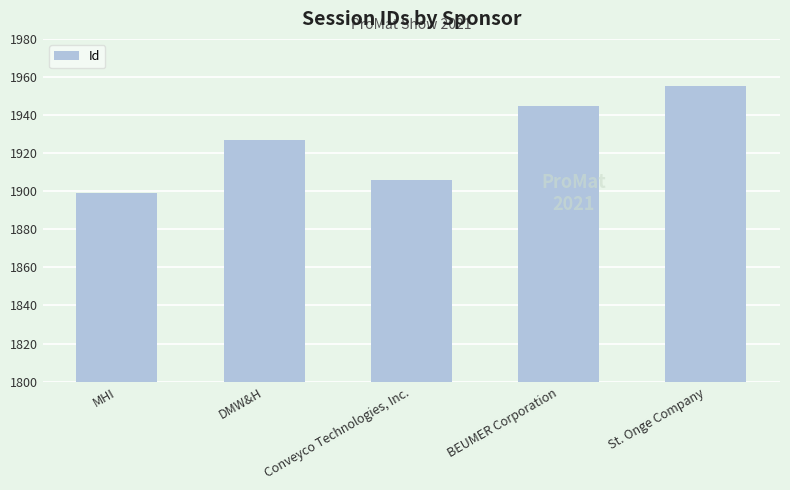

What is the difference between the maximum and second lowest values?

49